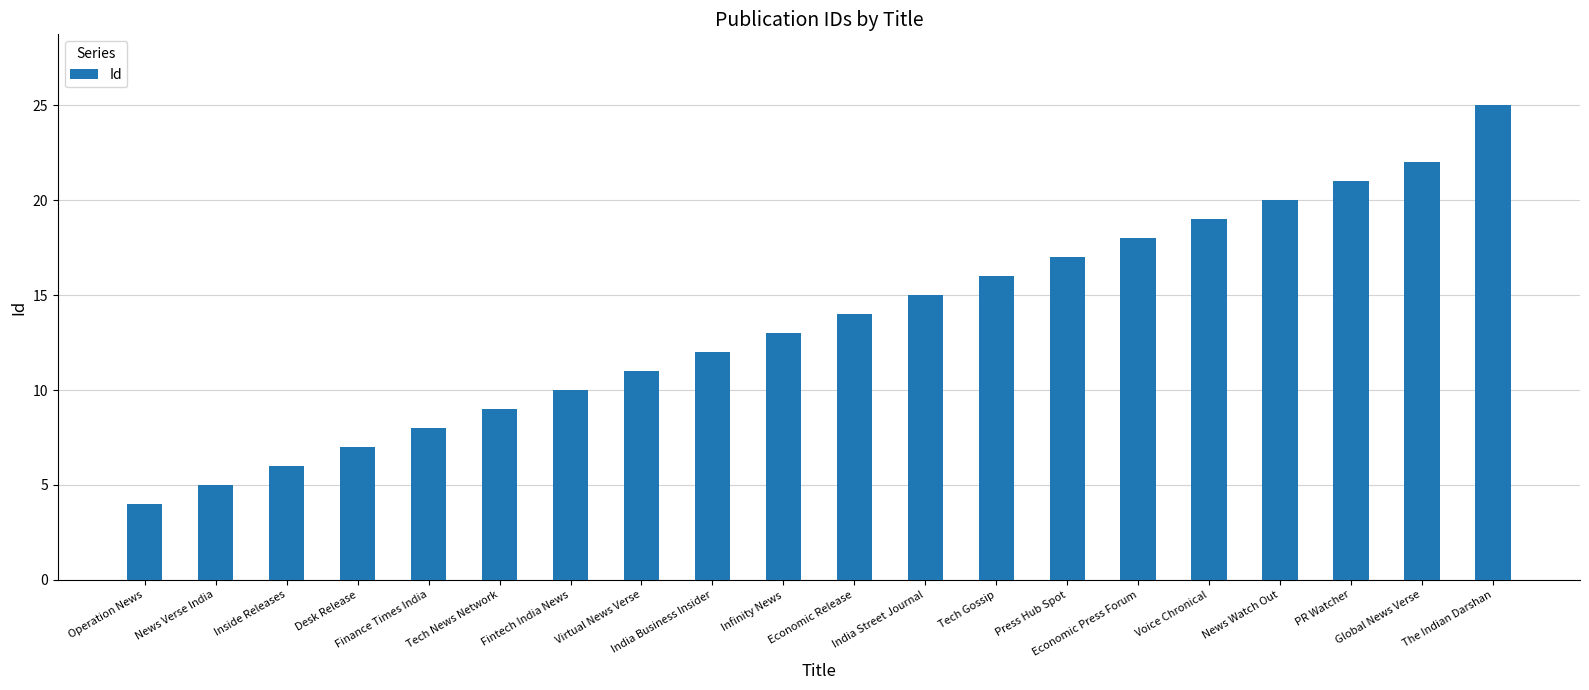

Where is the data nearest to the value 14?

Economic Release